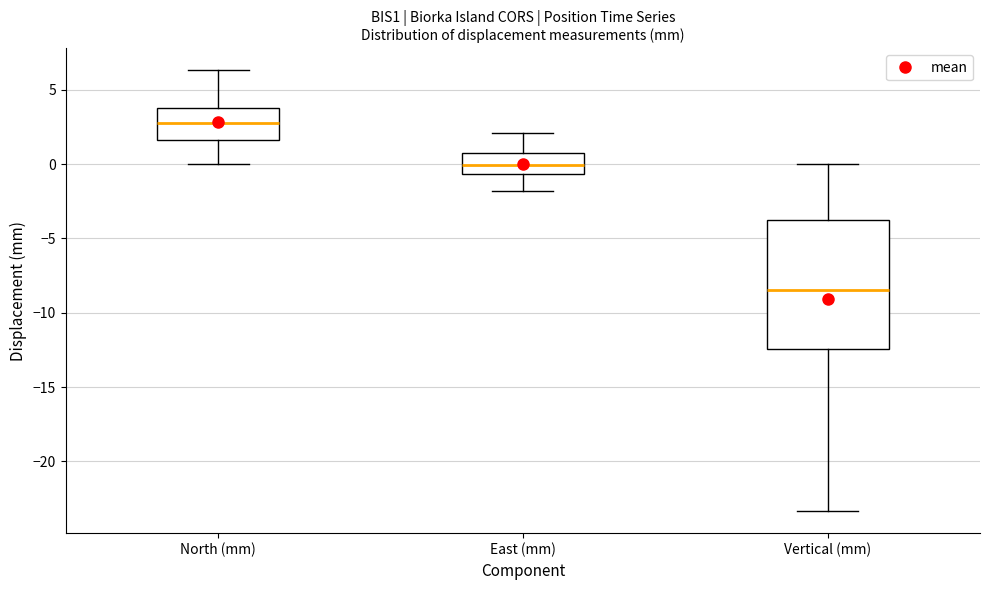

Which box is the tallest, from its lower edge to its upper edge?

Vertical (mm)